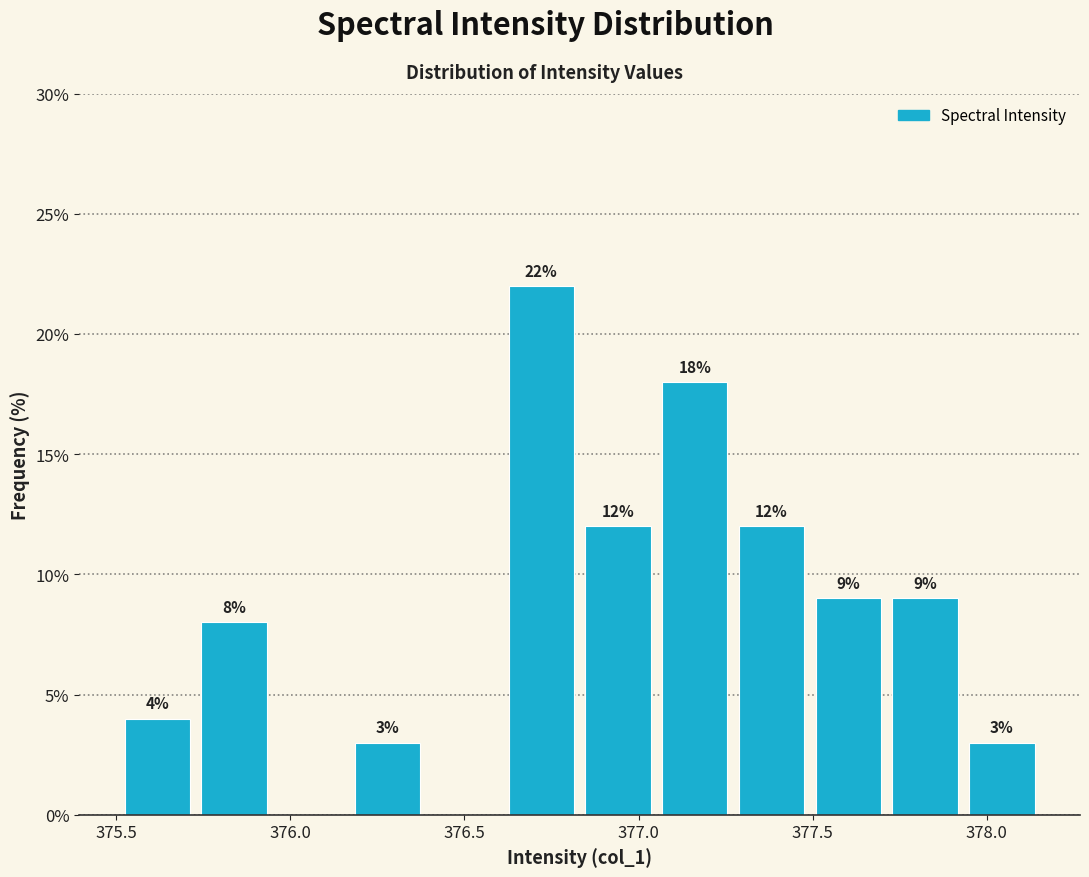

Which range on the x-axis has the tallest bar?

376.60 to 376.85